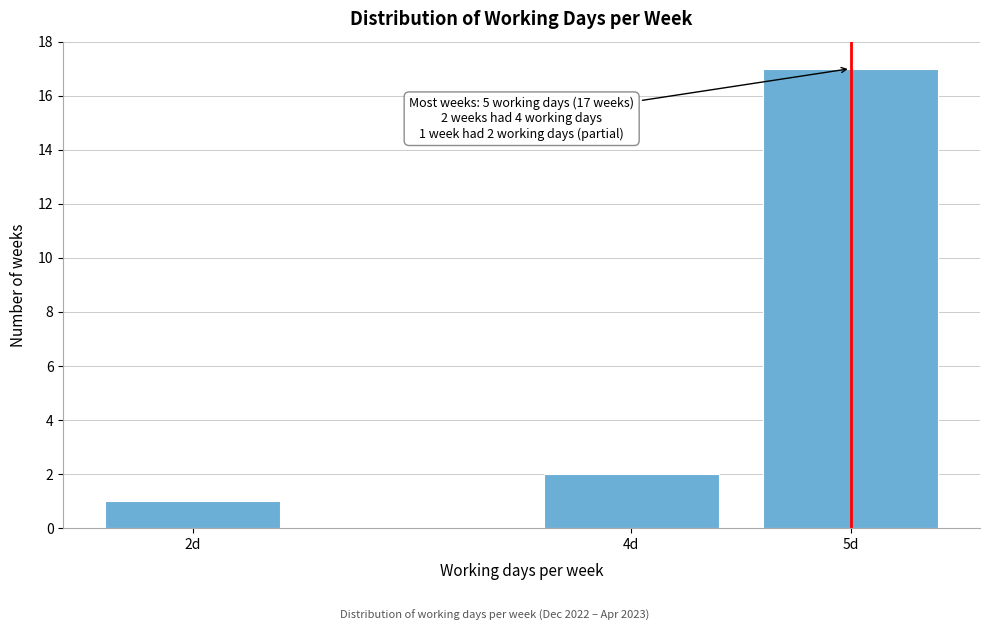

Reading left to right, transcribe all the data shown in this chart.

2d=1	4d=2	5d=17